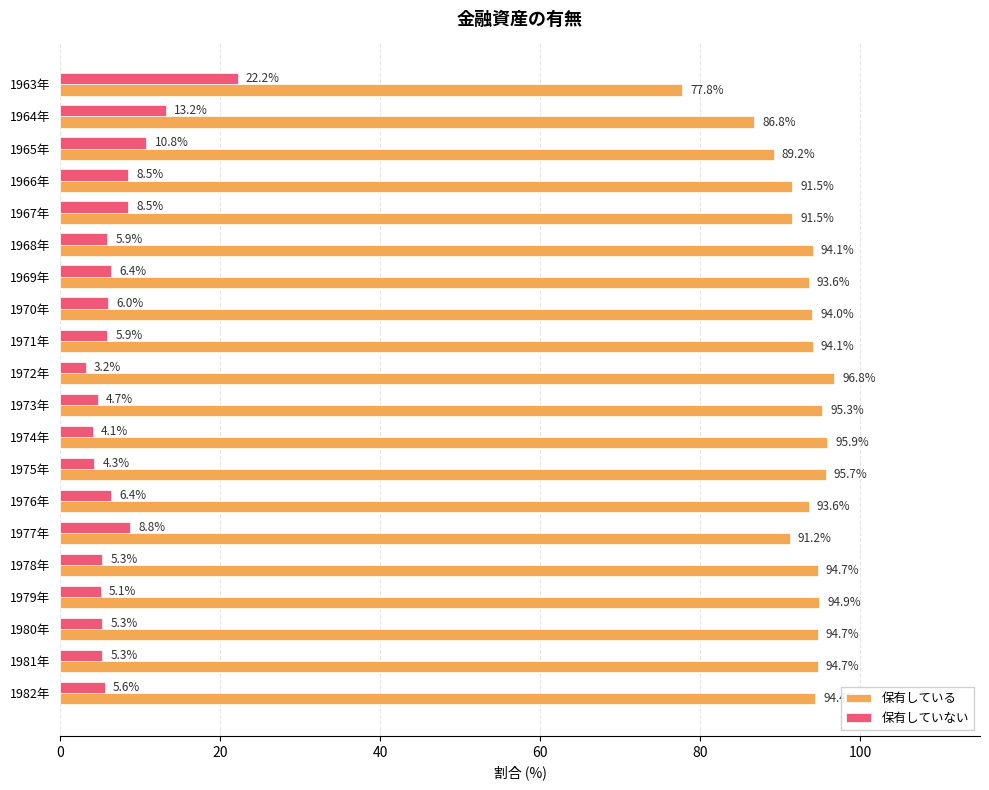

List the series in order of their peak value, highest first.

保有している, 保有していない